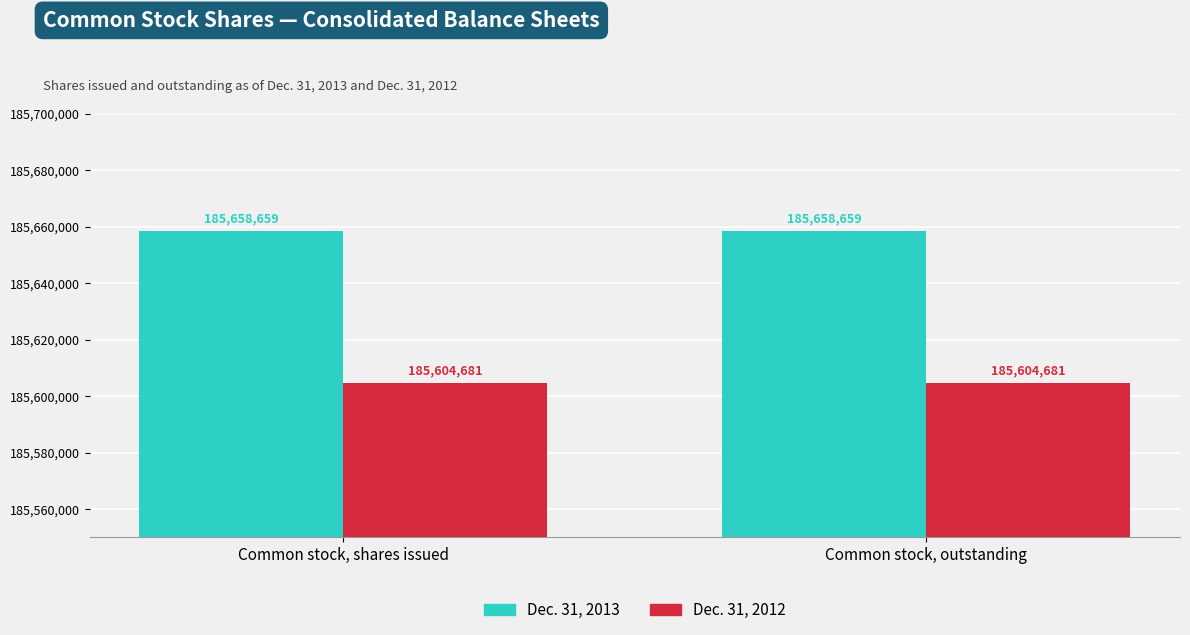

List the series in order of their peak value, lowest first.

Dec. 31, 2012, Dec. 31, 2013